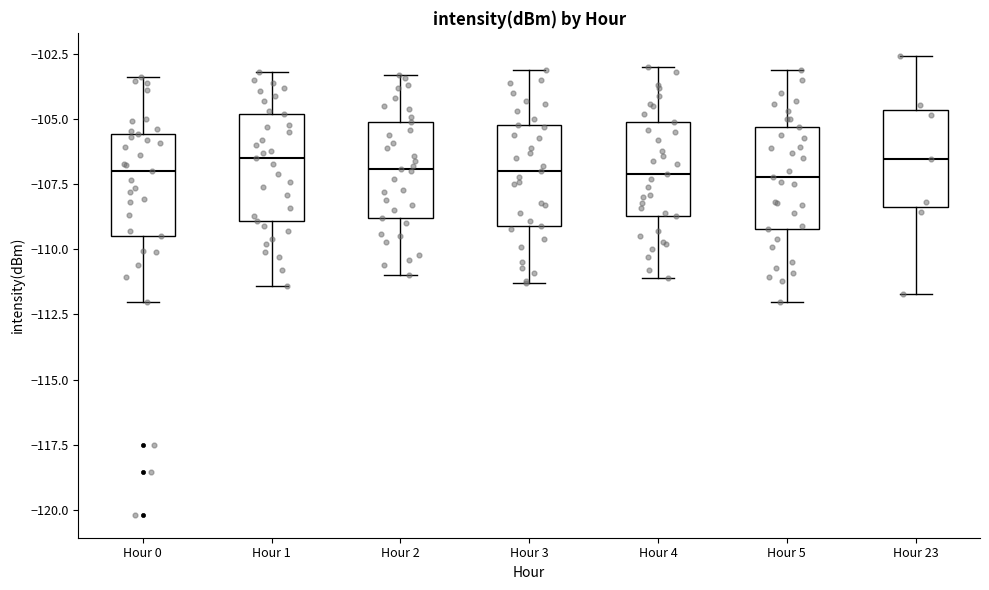

Reading left to right, transcribe this box plot: for each box, give where its median line is, the range the box spans, and where its two whiskers end, as read against the y-axis. The values are not printed on the chart, so give them approximately, as read against the axis.

Hour 0: median -107.0, box -109.5 to -105.5, whiskers -112.0 to -103.5
Hour 1: median -106.5, box -109.0 to -105.0, whiskers -111.5 to -103.0
Hour 2: median -107.0, box -109.0 to -105.0, whiskers -111.0 to -103.5
Hour 3: median -107.0, box -109.0 to -105.0, whiskers -111.5 to -103.0
Hour 4: median -107.0, box -108.5 to -105.0, whiskers -111.0 to -103.0
Hour 5: median -107.0, box -109.0 to -105.5, whiskers -112.0 to -103.0
Hour 23: median -106.5, box -108.5 to -104.5, whiskers -111.5 to -102.5